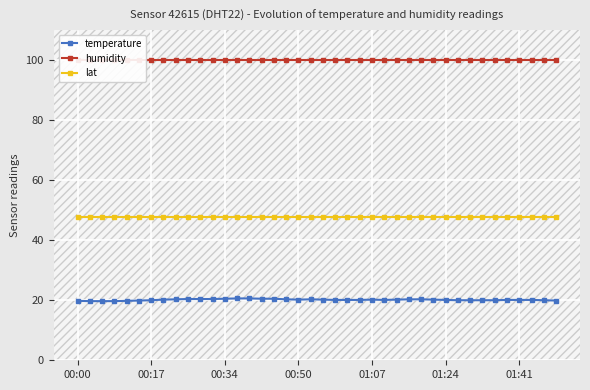

List the series in order of their overall mean, lowest first.

temperature, lat, humidity